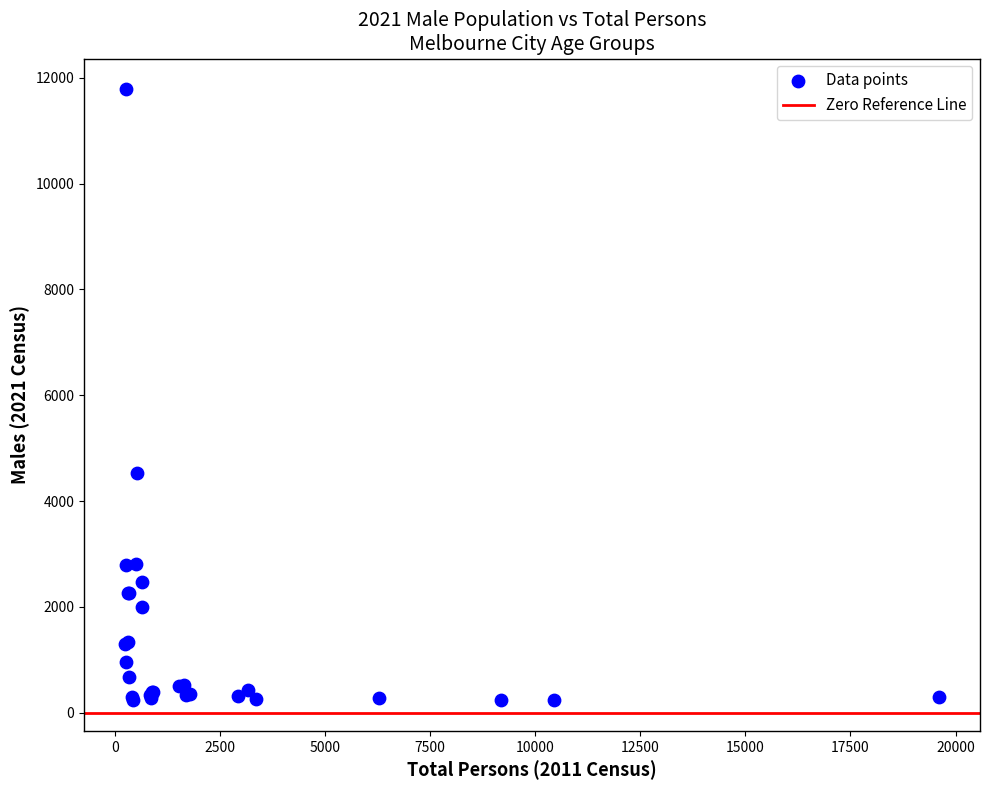

What Y value in the scatter plot is closest to 6010?

4532